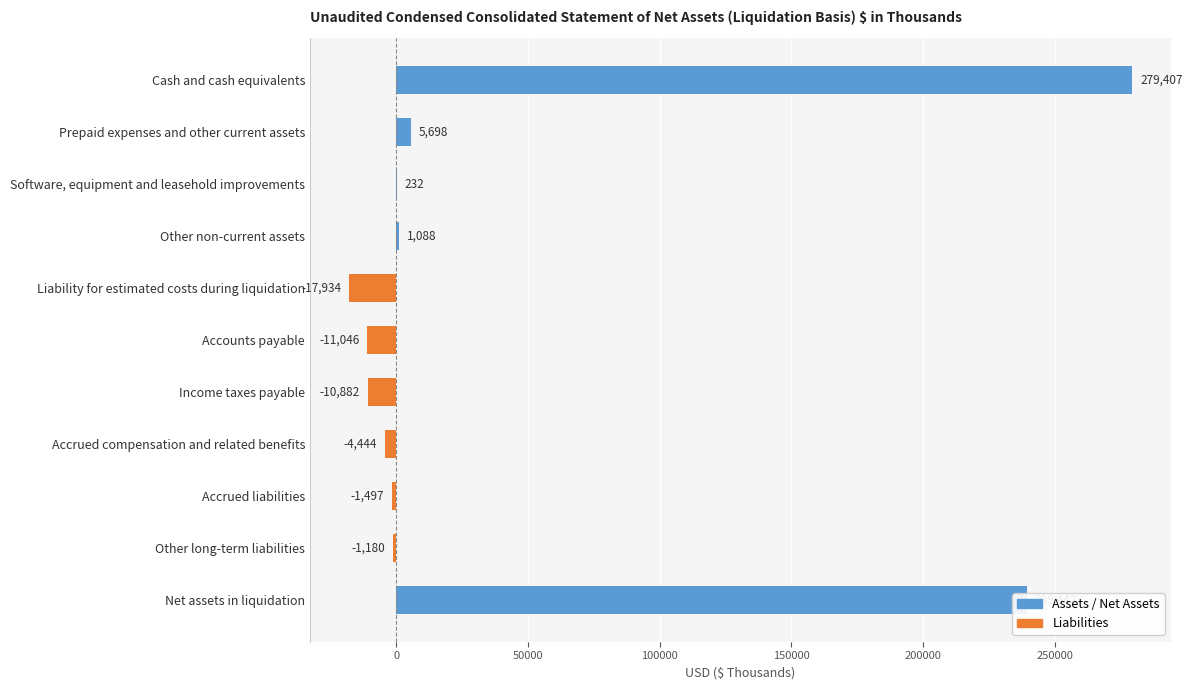

How many data points are above -1180?

5